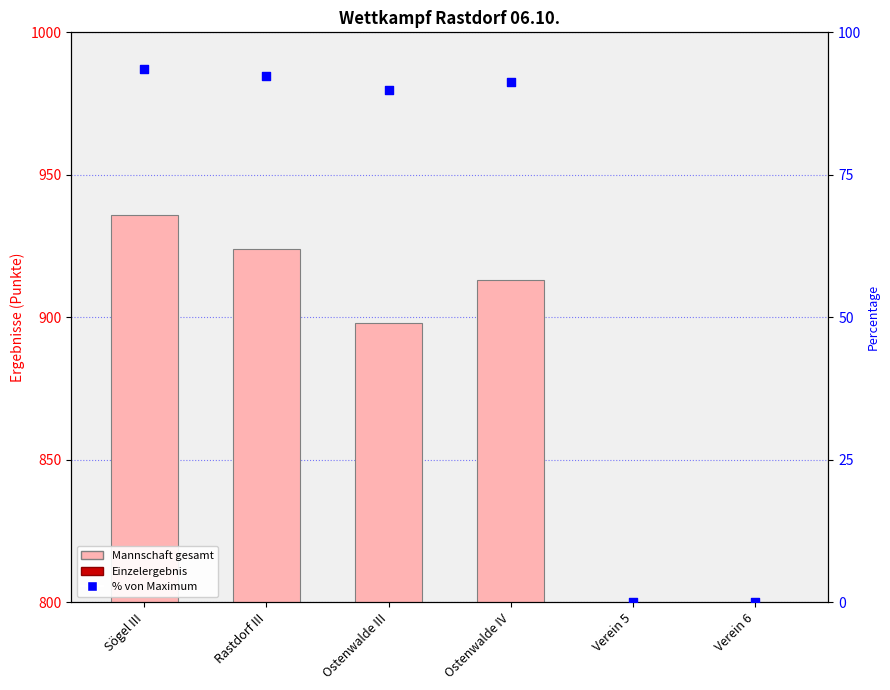

Which series contains the highest Y value?

team total